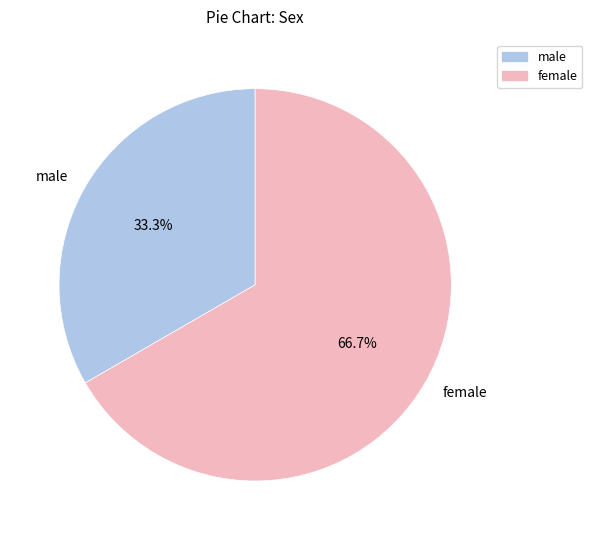

Rank the categories by value from highest to lowest.

female, male